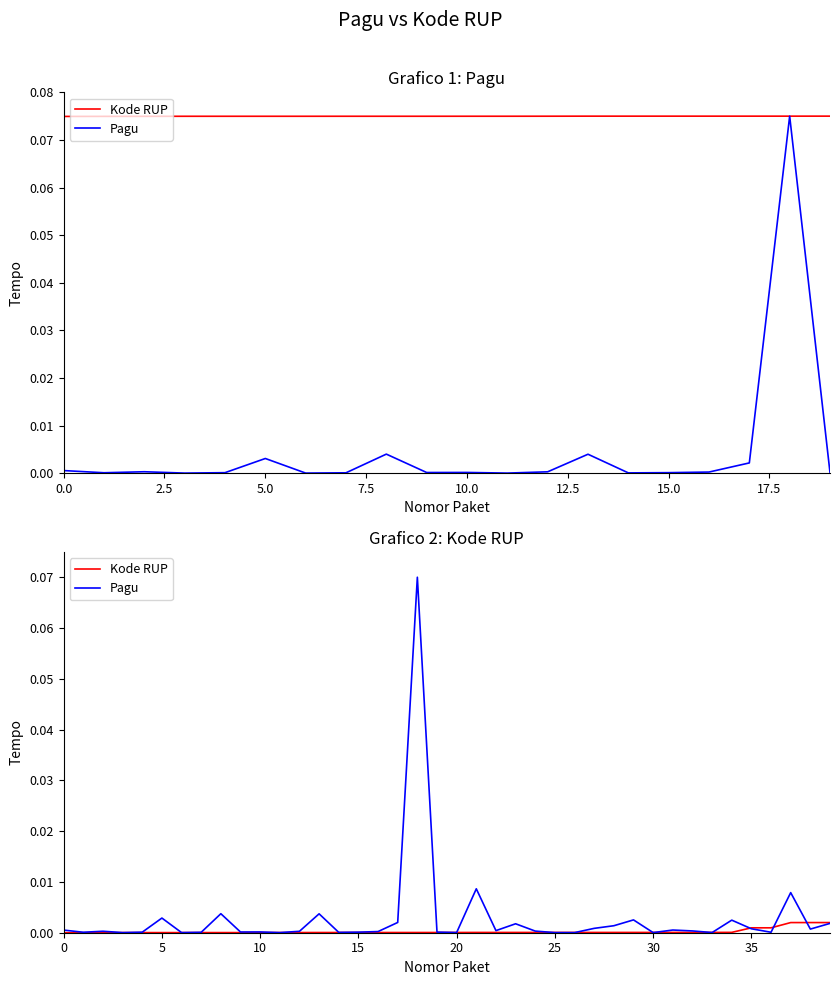

Reading left to right, list all the values displayed in this chart.

Kode RUP: 0.0	0.0	0.0	0.0	0.0	0.0	0.0	0.0	0.0	0.0	0.0	0.0	0.0	0.0	0.0	0.0	0.0	0.0	0.0	0.0	0.0	0.0	0.0	0.0	0.0	0.0	0.0	0.0	0.0	0.0	0.0	0.0	0.0	0.0	0.0	0.0	0.0	0.0	0.0	0.0
Pagu: 0.0	0.0	0.0	0.0	0.0	0.0	0.0	0.0	0.0	0.0	0.0	0.0	0.0	0.0	0.0	0.0	0.0	0.0	0.1	0.0	0.0	0.0	0.0	0.0	0.0	0.0	0.0	0.0	0.0	0.0	0.0	0.0	0.0	0.0	0.0	0.0	0.0	0.0	0.0	0.0